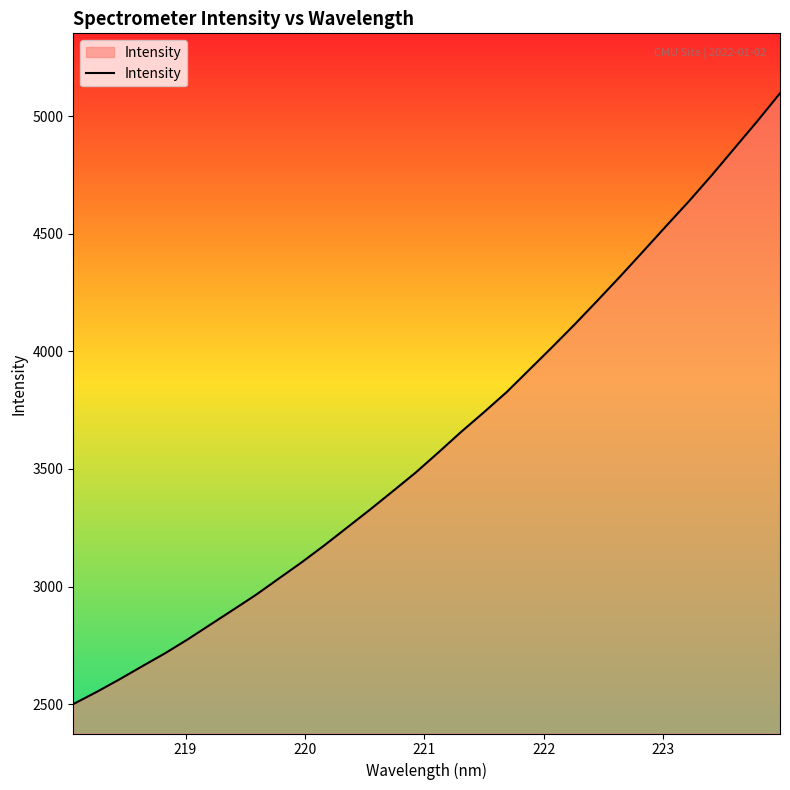

What is the difference between the maximum and minimum values?

2596.5